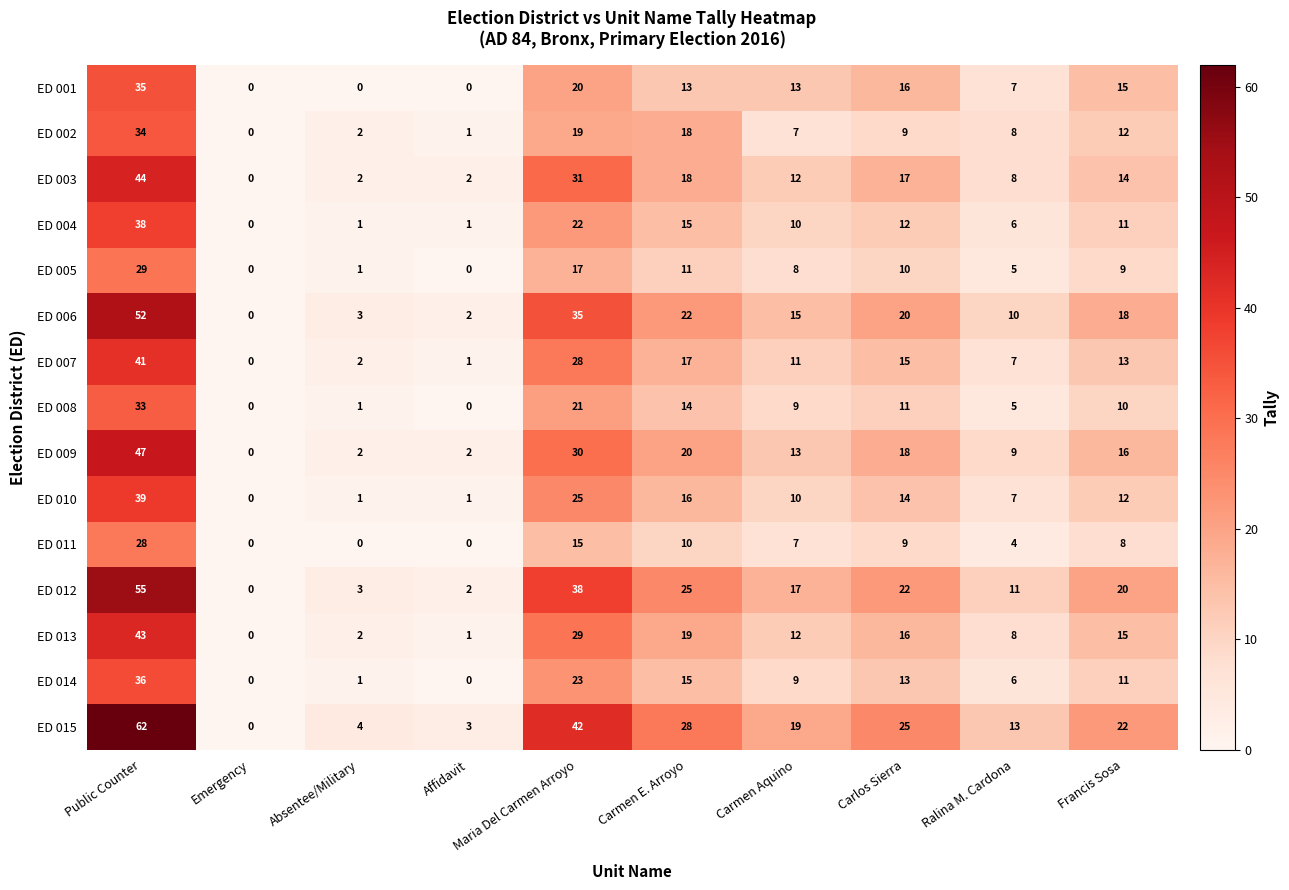

Is it true that ED 013 equals 11 at Maria Del Carmen Arroyo?

False